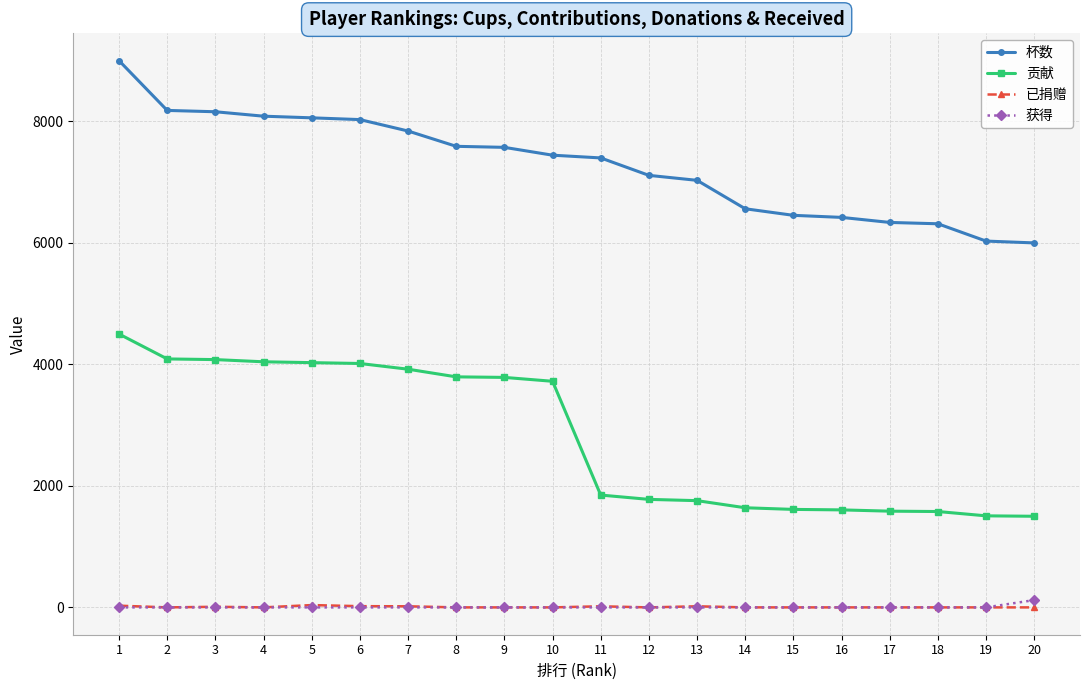

True or false: 已捐赠 and 杯数 cross at least once.

False